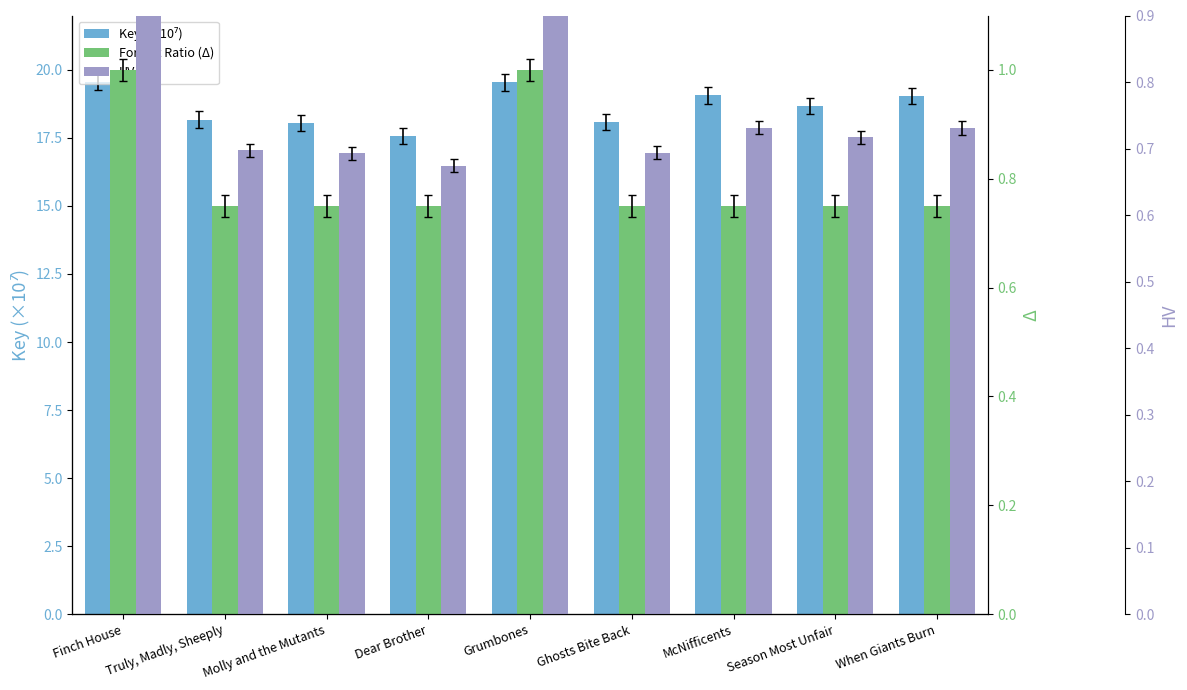

At how many categories does at least one series exceed 17?

9